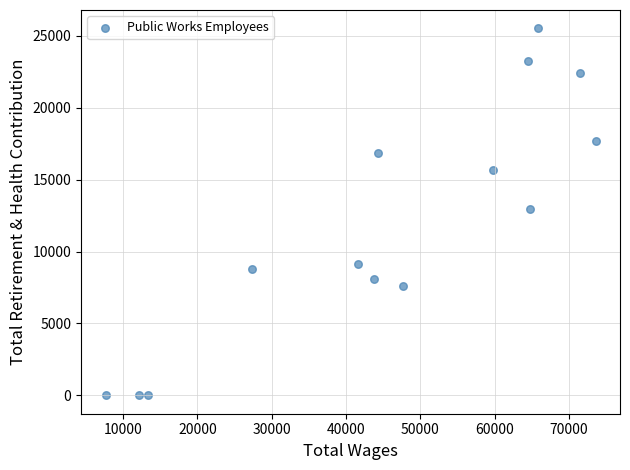

What is the range of Y values (max minus min)?

25521